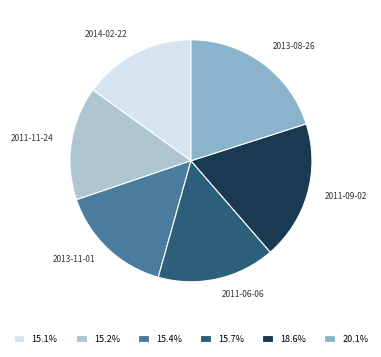

How many segments does this pie chart have?

6